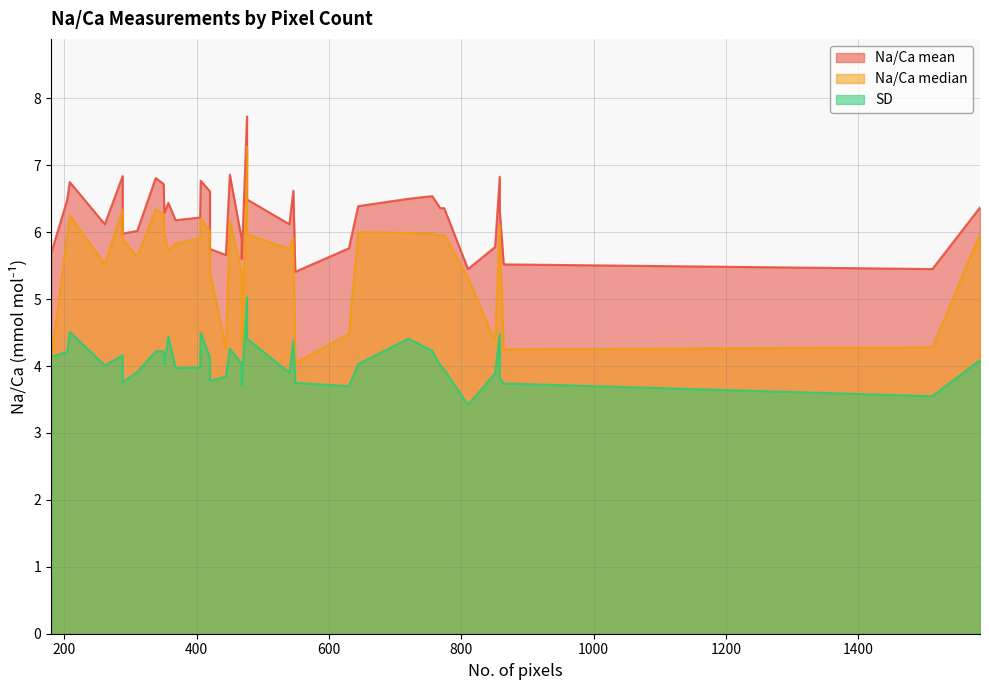

True or false: Na/Ca mean and SD intersect in this chart.

False